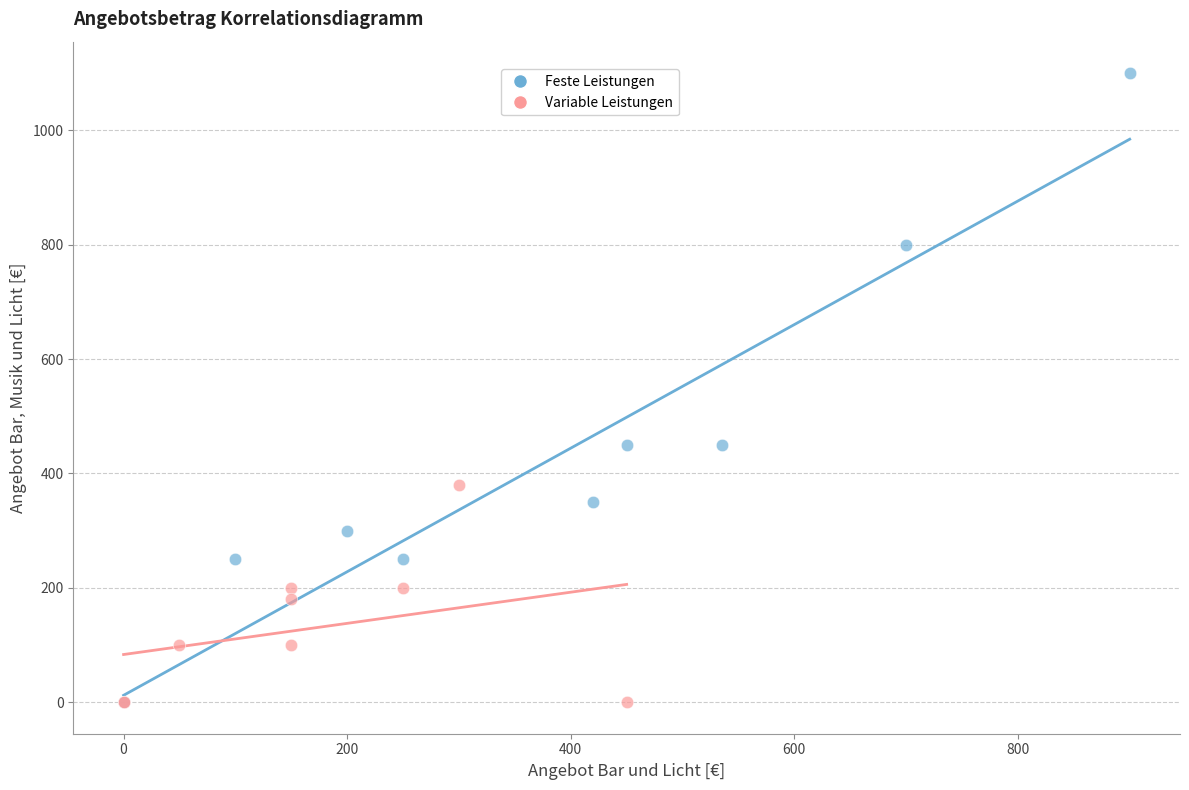

What are all the series names shown in the legend?

Feste Leistungen, Variable Leistungen